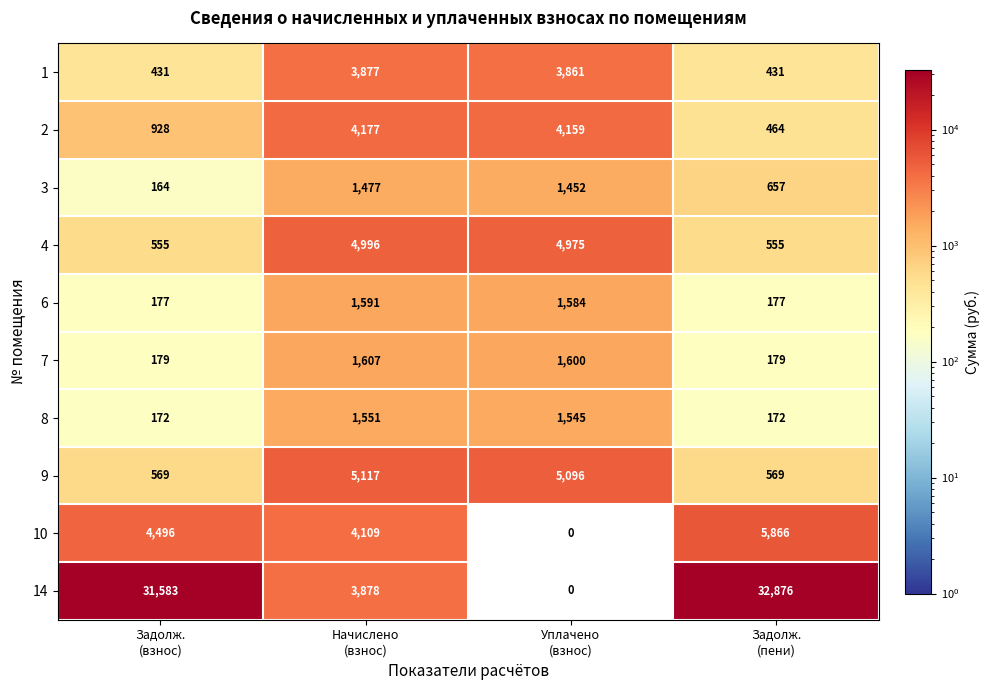

How many categories are shown in the chart?

4